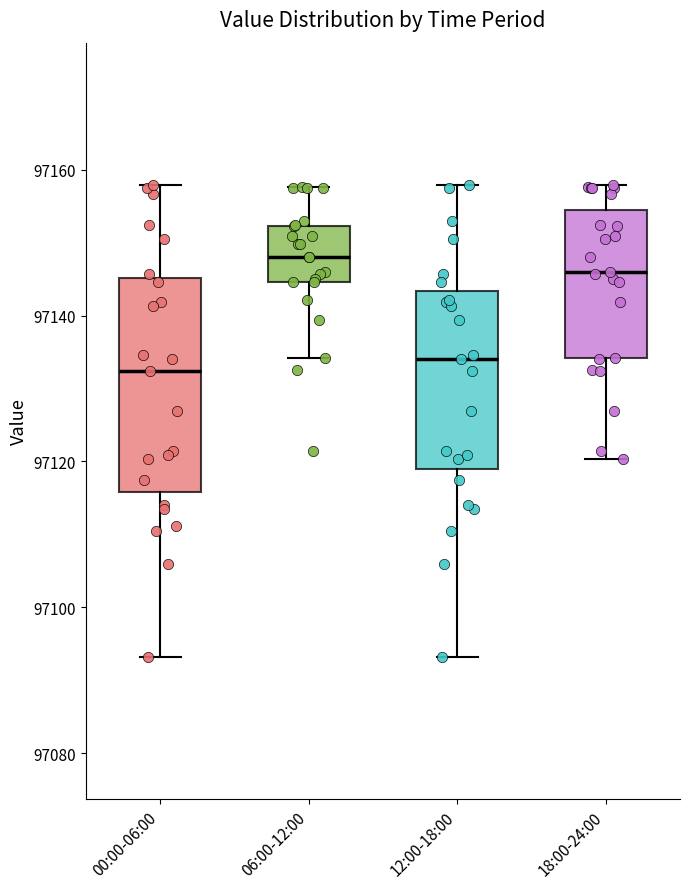

Reading left to right, transcribe this box plot: for each box, give where its median line is, the range the box spans, and where its two whiskers end, as read against the y-axis. The values are not printed on the chart, so give them approximately, as read against the axis.

00:00-06:00: median 97132, box 97116 to 97146, whiskers 97094 to 97158
06:00-12:00: median 97148, box 97144 to 97152, whiskers 97134 to 97158
12:00-18:00: median 97134, box 97118 to 97144, whiskers 97094 to 97158
18:00-24:00: median 97146, box 97134 to 97154, whiskers 97120 to 97158